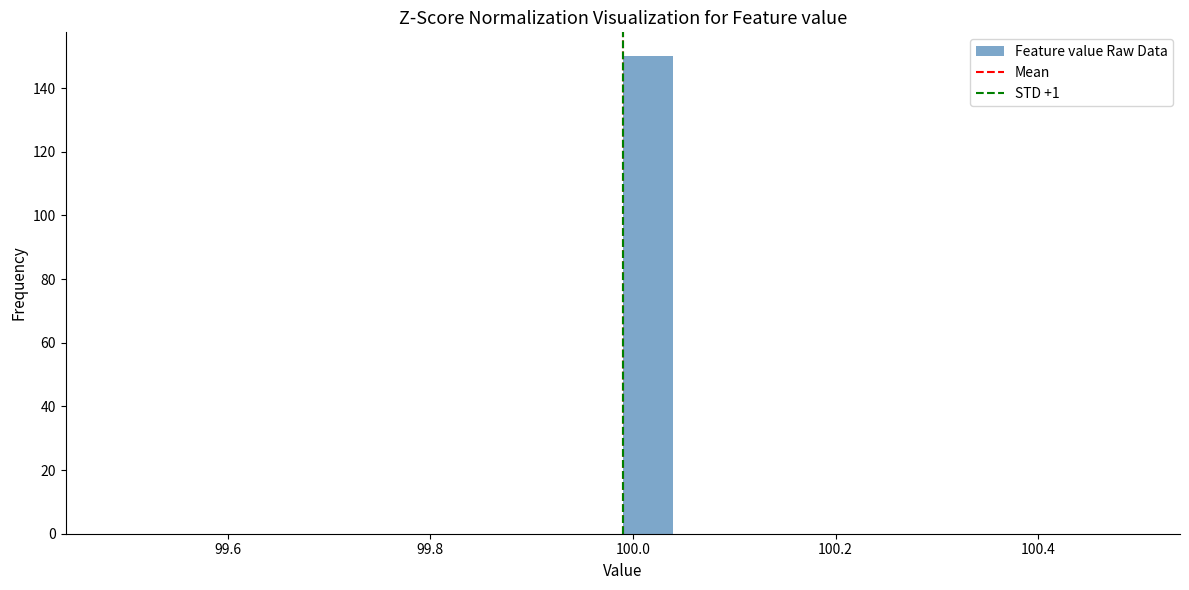

Read against the x-axis, roughly where is the centre of the tallest bar?

100.02